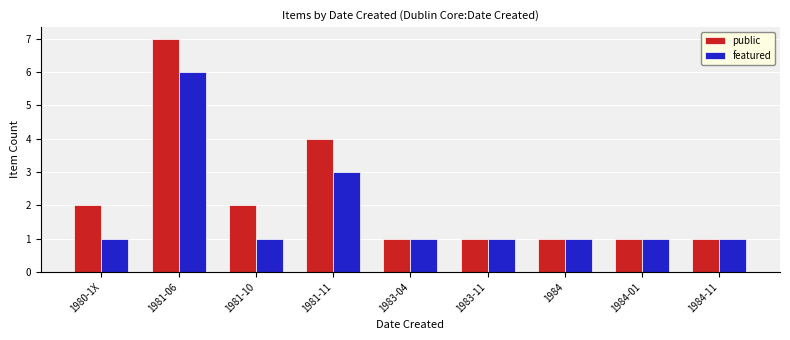

The featured series shows 0 at 1984-01. True or false?

False